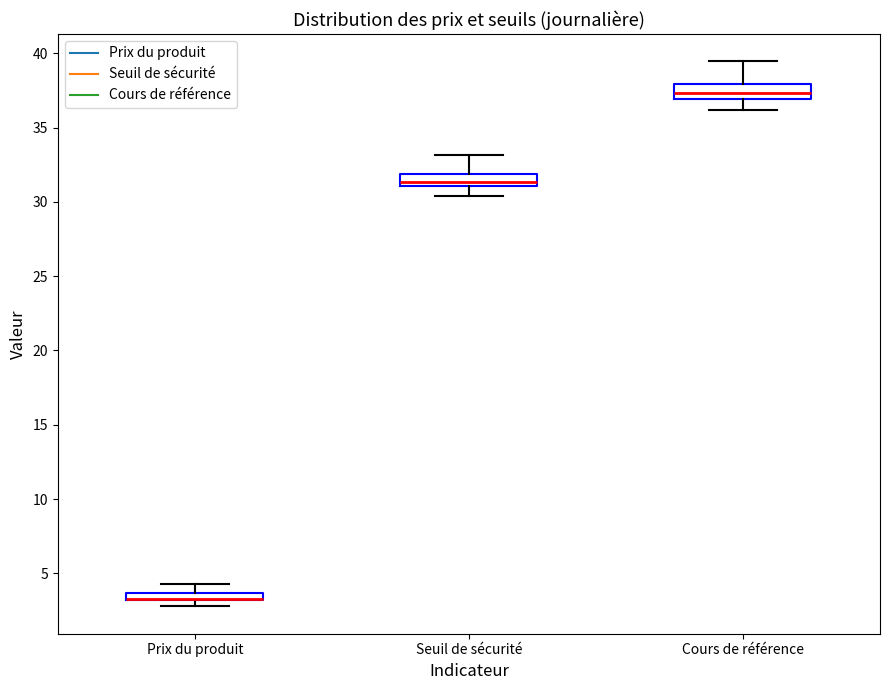

Where is the lower edge of the box for Prix du produit on the y-axis? The values are not printed on the chart, so give them approximately, as read against the axis.

3.0